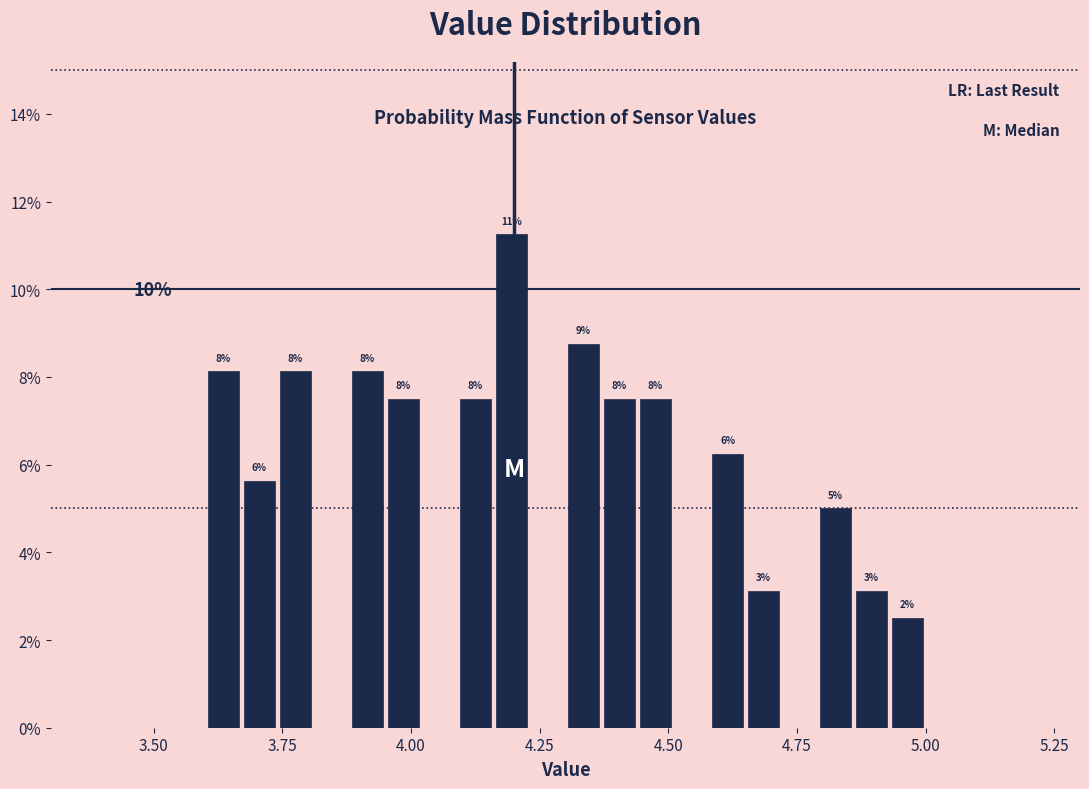

Around what value on the x-axis is the tallest bar? Give the approximate position of its centre, as read against the axis.

4.20